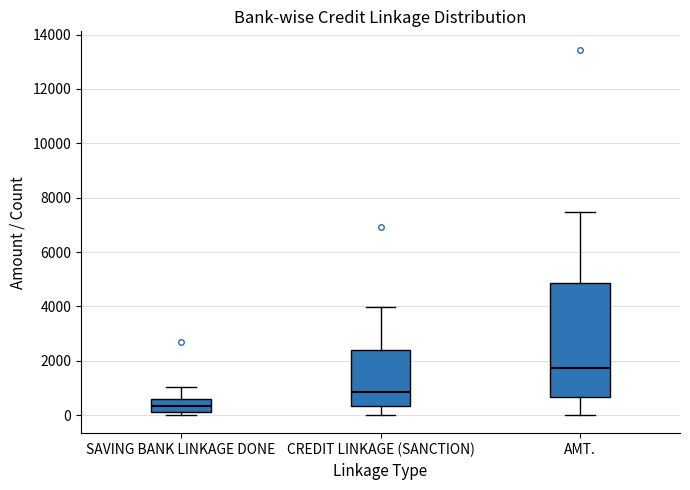

Where is the lower edge of the box for SAVING BANK LINKAGE DONE on the y-axis? The values are not printed on the chart, so give them approximately, as read against the axis.

0